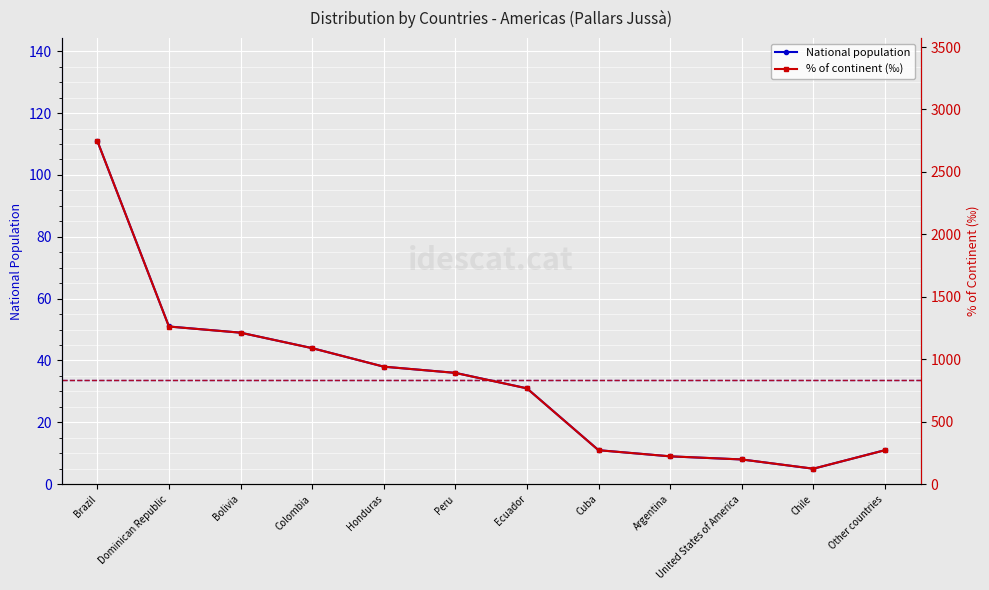

Rank the series by their maximum value, from lowest to highest.

National population, % of continent (‰)